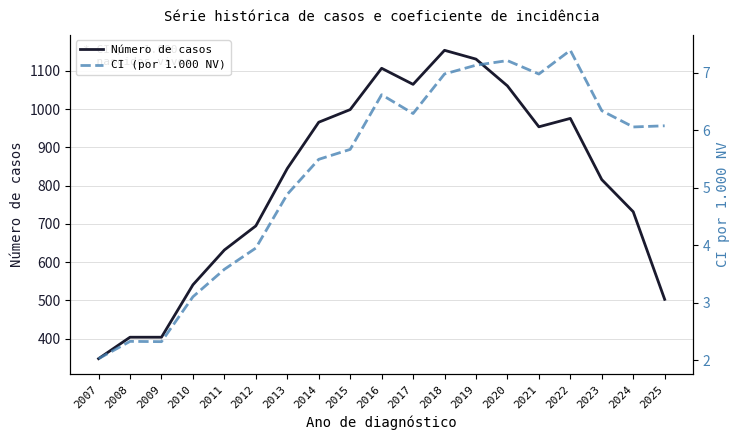

At which label does Número de casos first exceed 845?

2014